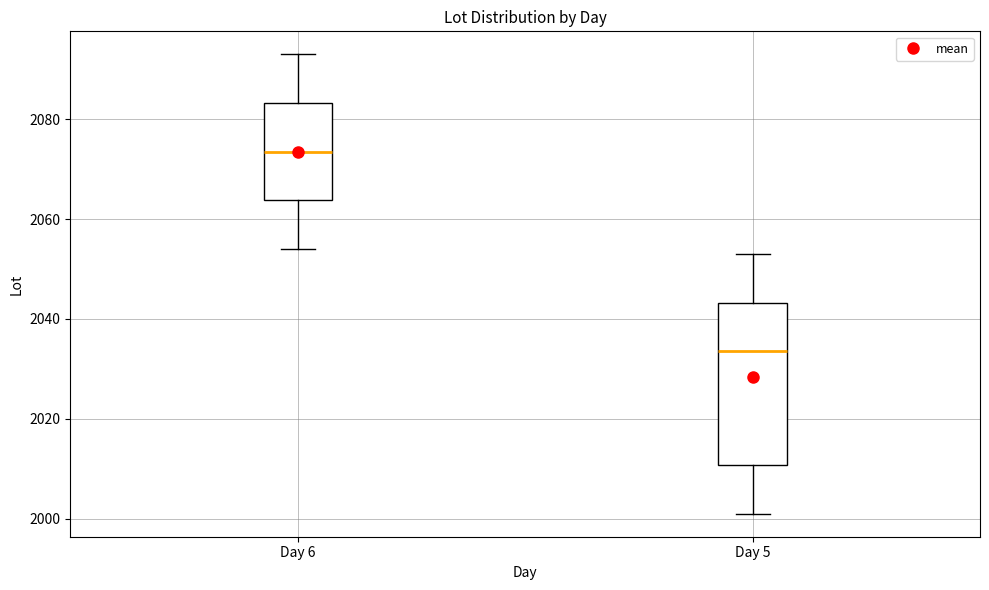

Which box has the lowest median line?

Day 5